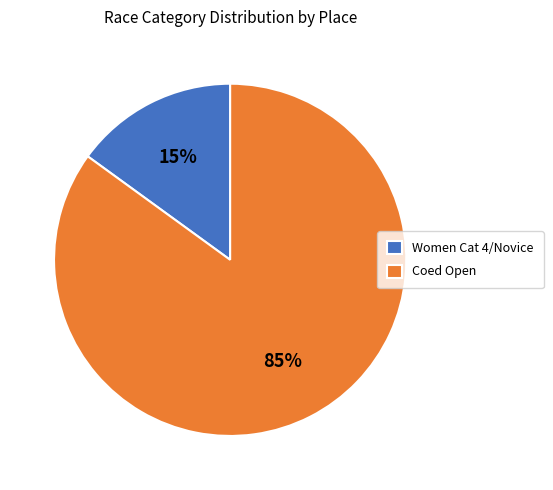

What percentage is the Women Cat 4/Novice slice, to the nearest percent?

15%